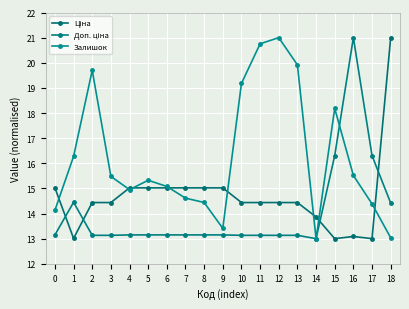

Which series changed the most between 5 and 11?

Залишок